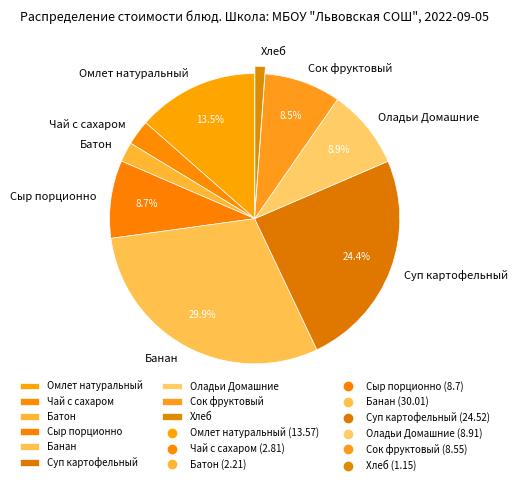

Is there any slice that represents more than half of the pie?

No